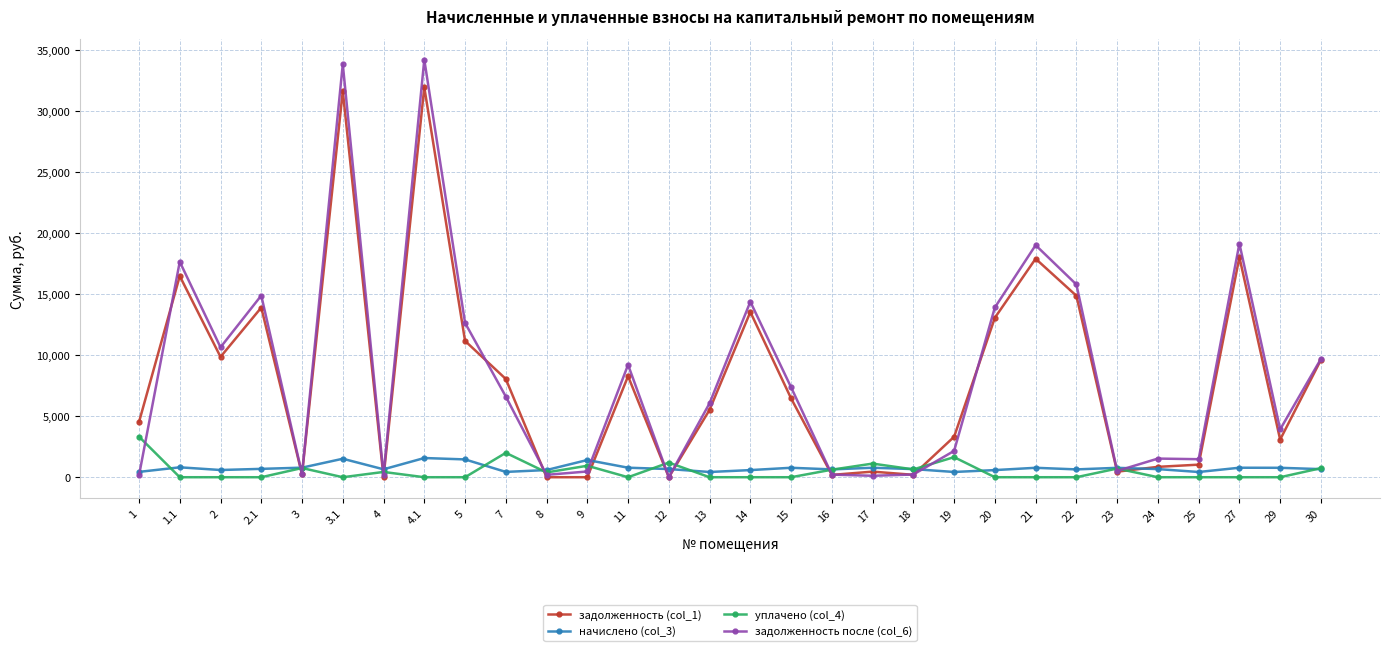

True or false: начислено (col_3) has more than 1 points higher than both neighbors.

True